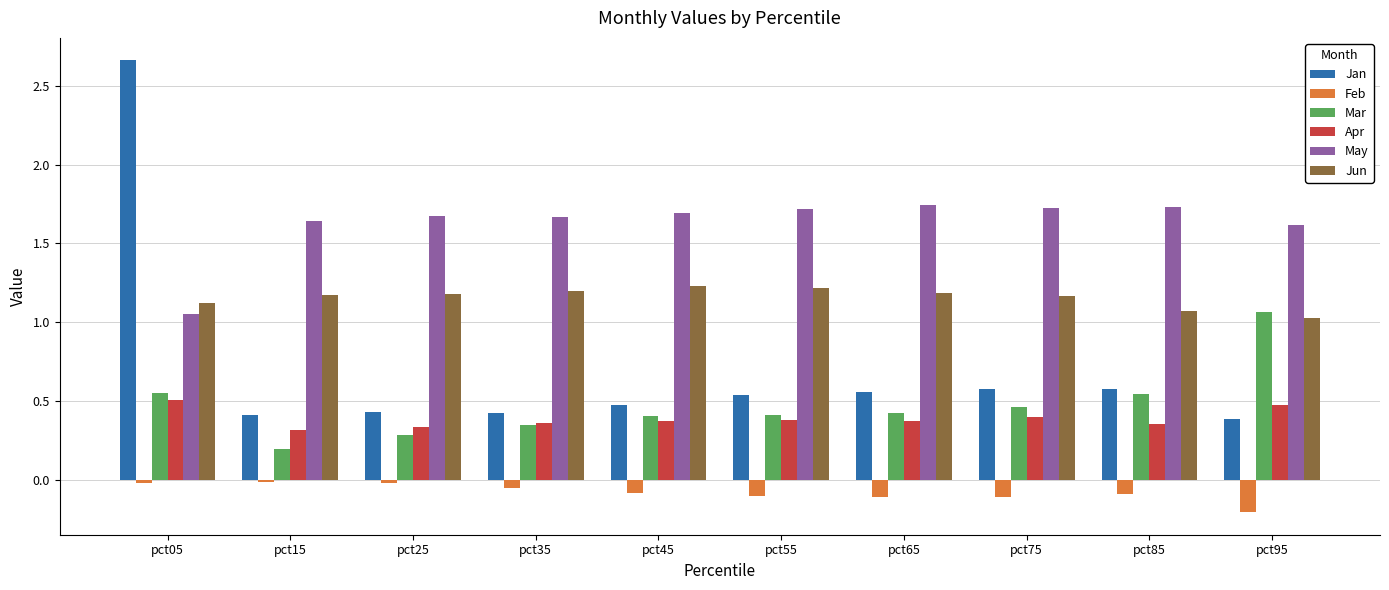

What is the difference between the Jan values at pct75 and pct15?

0.2